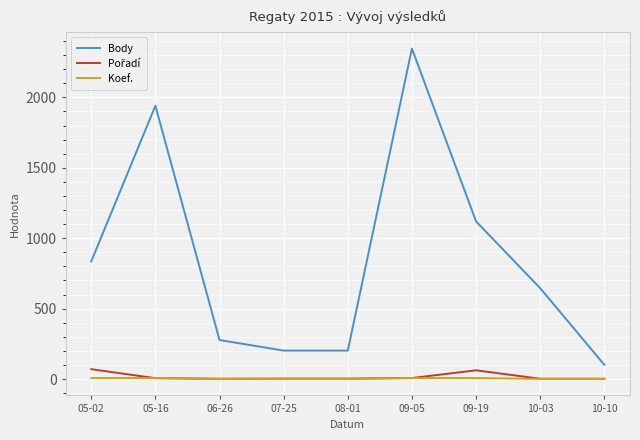

Which series has the largest range (max minus min)?

Body